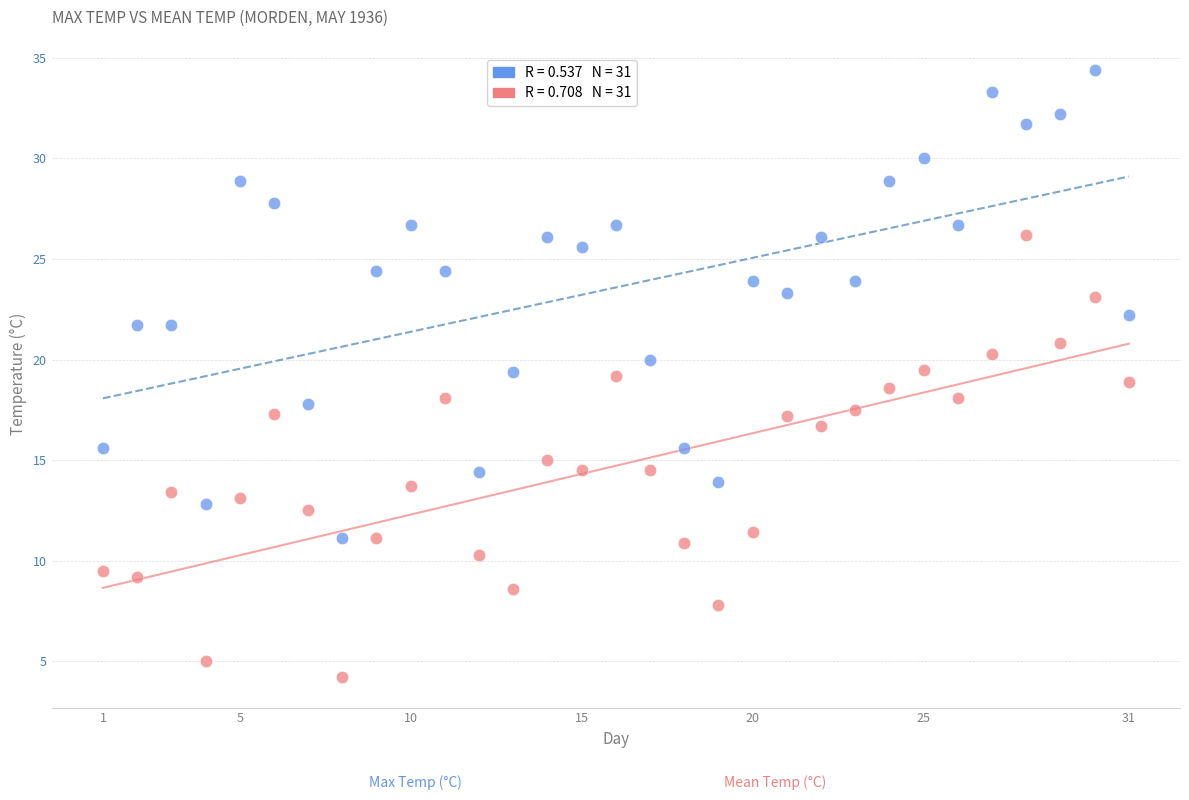

Across all data points, what is the range of Y values (max minus min)?

30.2